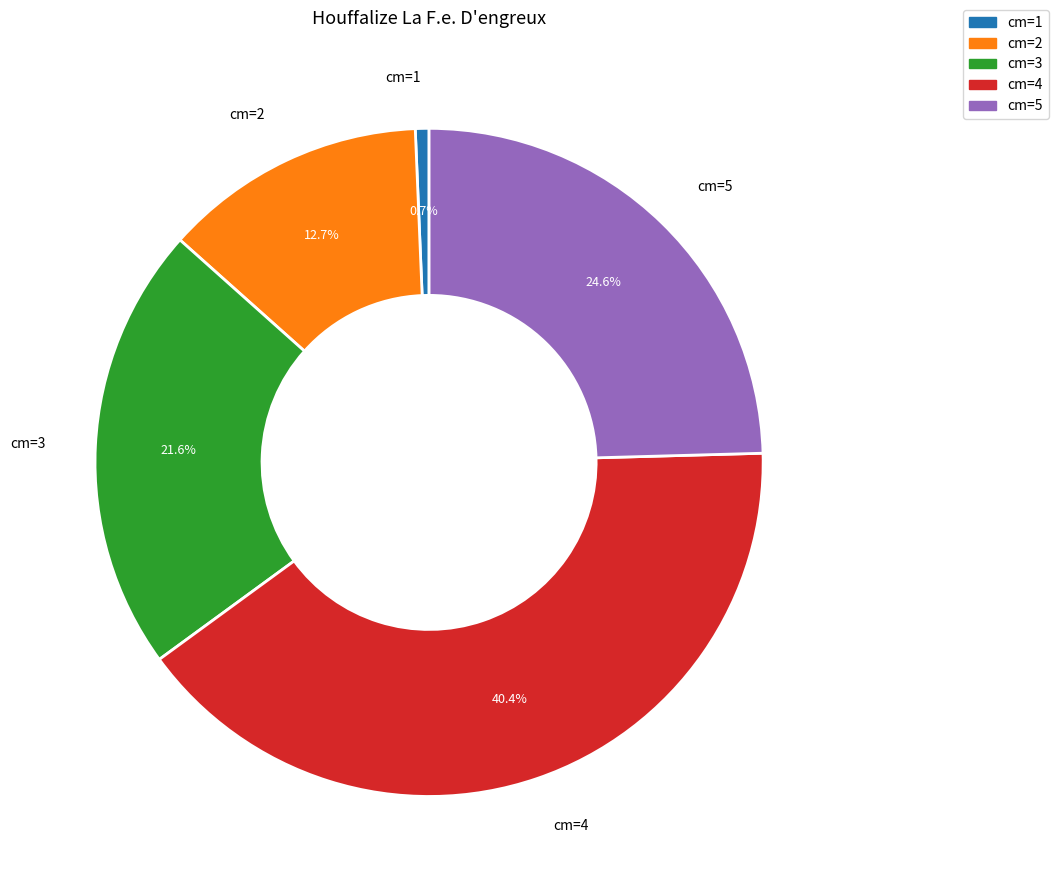

Is there a majority slice in this chart?

No